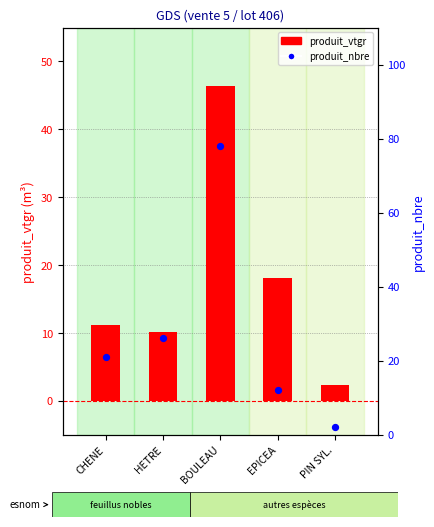

Which series has the largest total across all categories?

produit_nbre